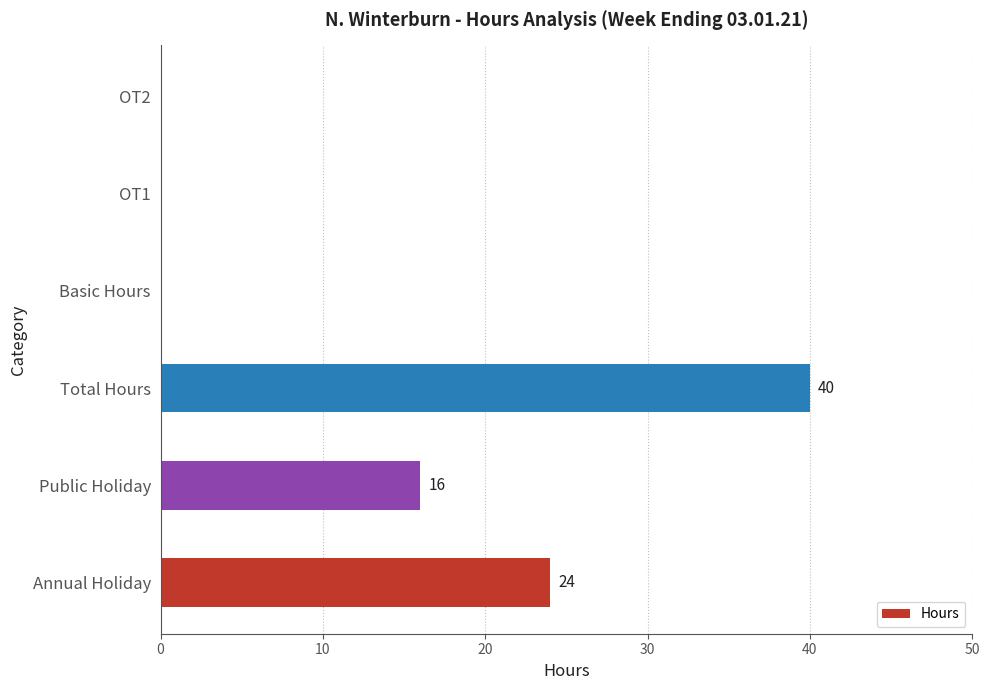

Are the bars grouped side by side (vs. stacked)?

No